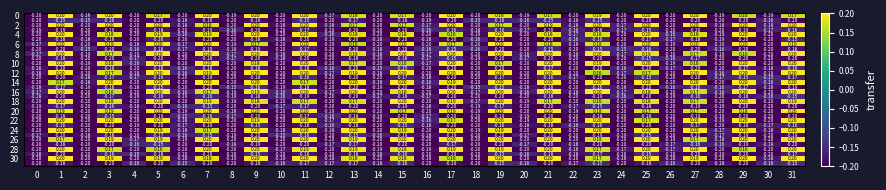

At how many categories does at least one series exceed 0?

16